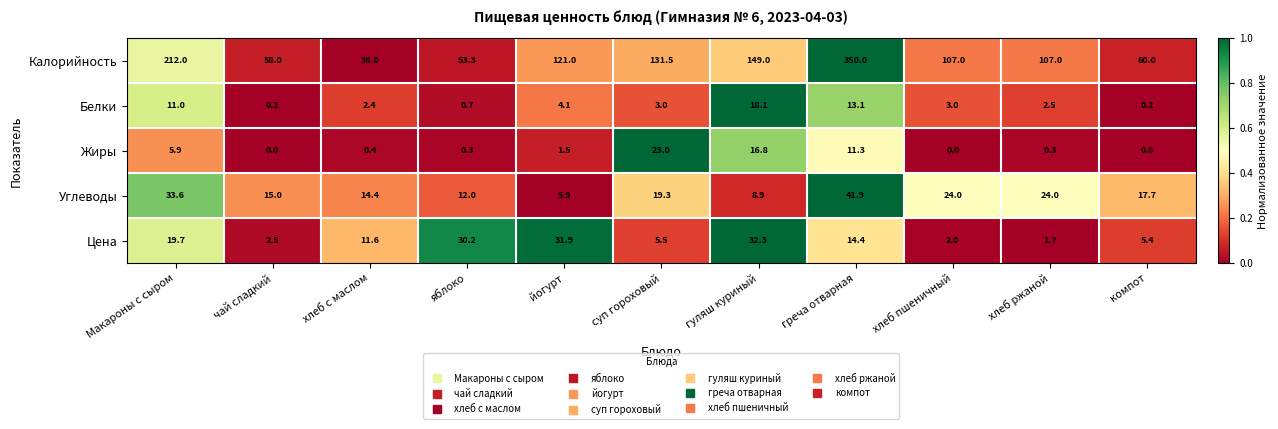

Between суп гороховый and хлеб ржаной, which series saw the biggest shift?

Калорийность